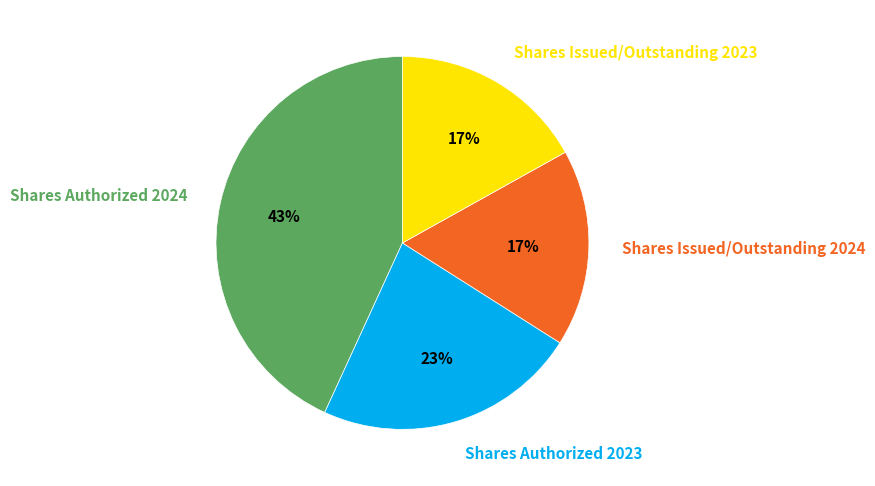

True or false: Shares Authorized 2024 accounts for 43% of the total.

True